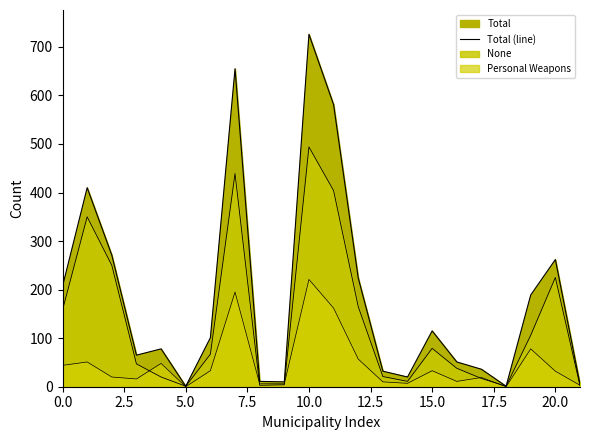

How many lines are shown in the chart?

1